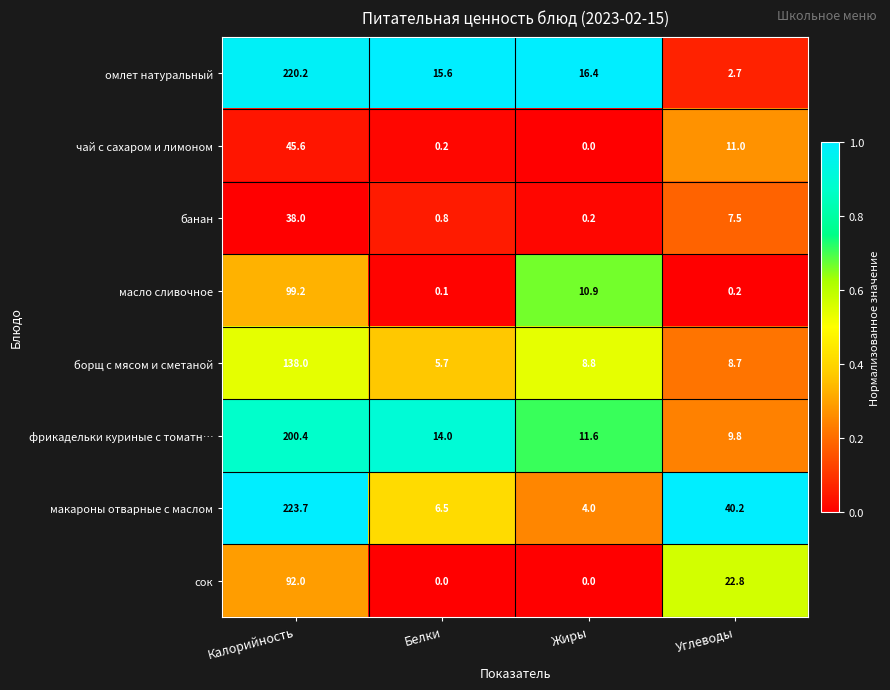

At which category does the chart reach its peak across all series?

Калорийность